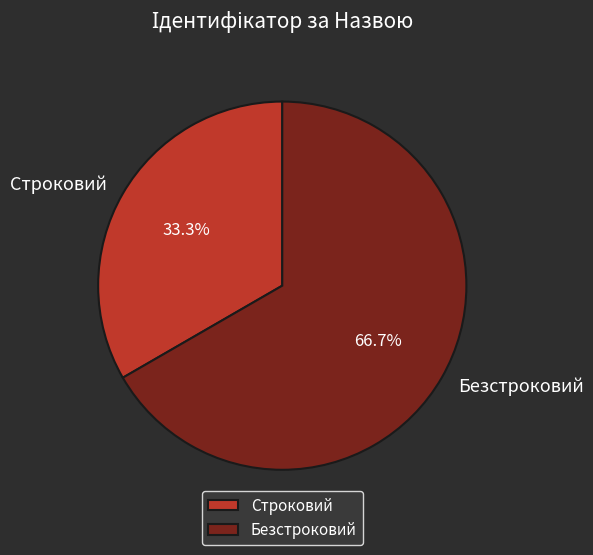

How many segments does this pie chart have?

2